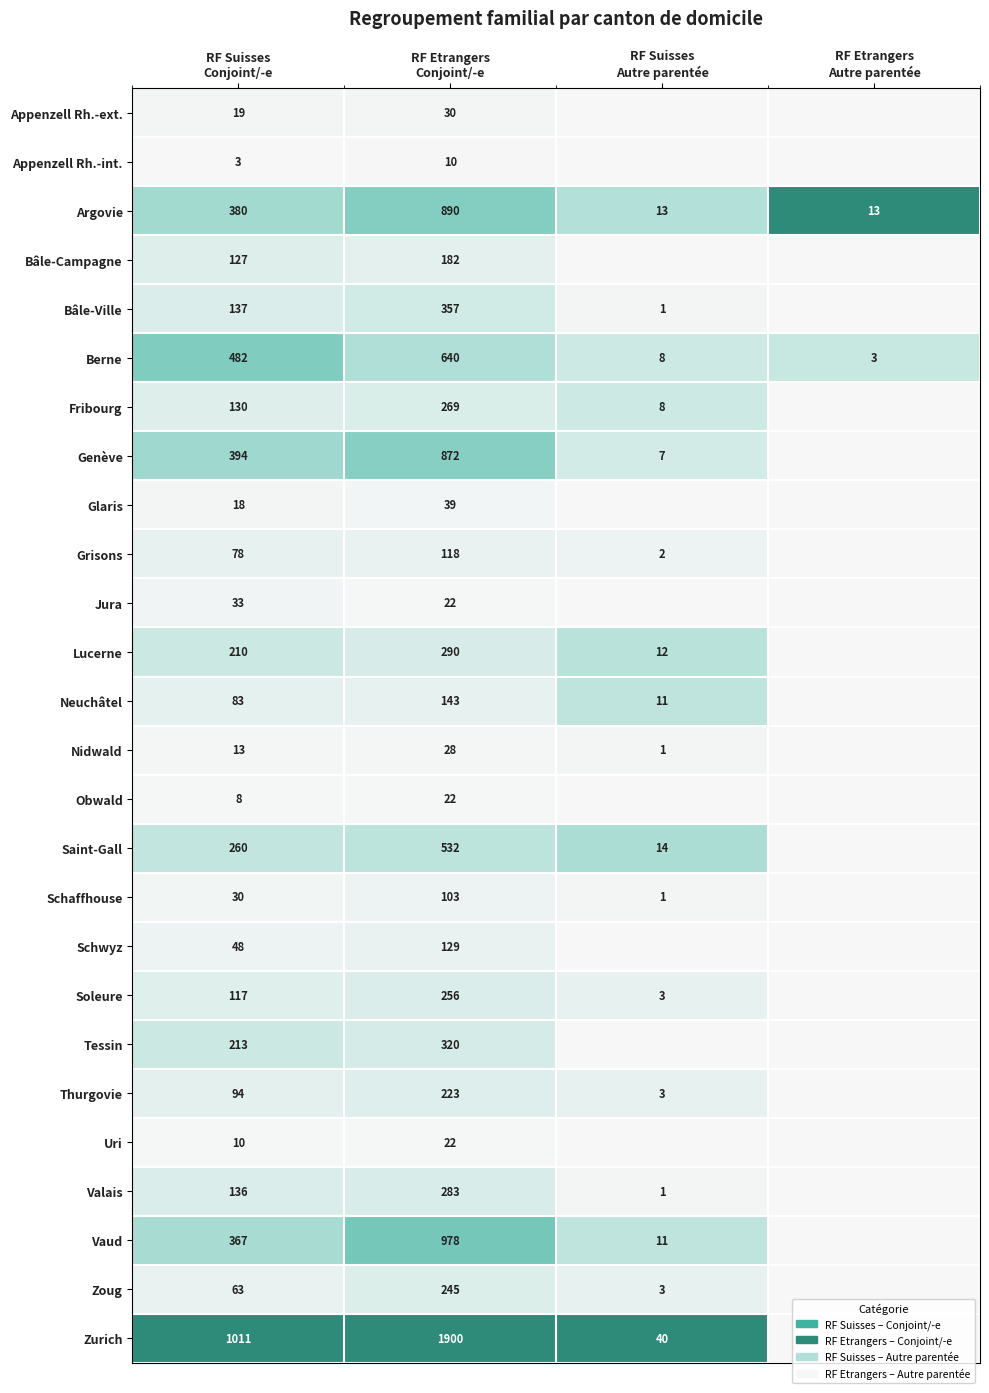

At RF Etrangers Conjoint/-e, list the series in order from largest to smallest.

Zurich, Vaud, Argovie, Genève, Berne, Saint-Gall, Bâle-Ville, Tessin, Lucerne, Valais, Fribourg, Soleure, Zoug, Thurgovie, Bâle-Campagne, Neuchâtel, Schwyz, Grisons, Schaffhouse, Glaris, Appenzell Rh.-ext., Nidwald, Jura, Obwald, Uri, Appenzell Rh.-int.